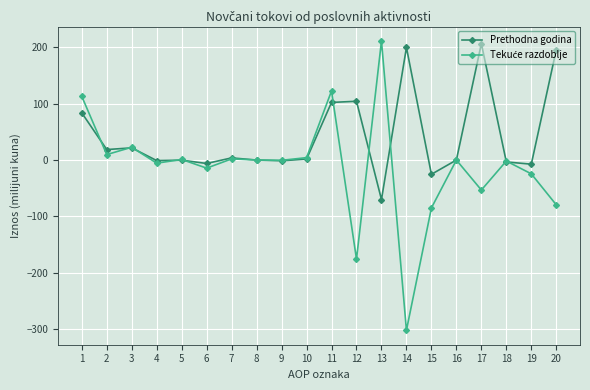

The value of Prethodna godina at 1 is 83.6. True or false?

True